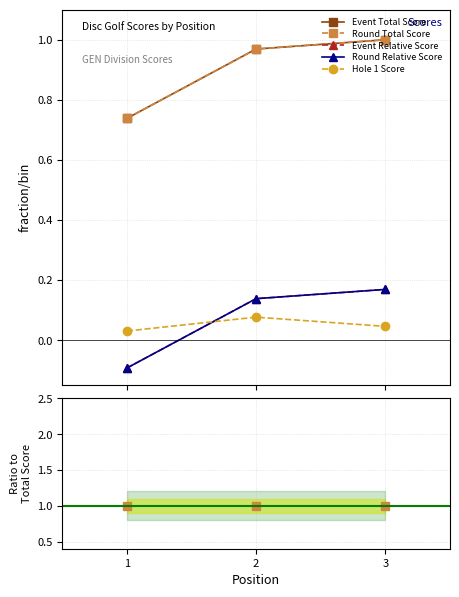

What is the value of the Round Relative Score point at the 1st from the left?

-0.1